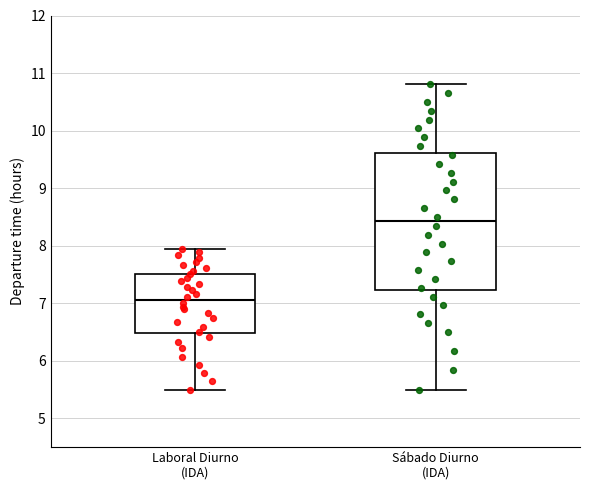

Comparing the boxes themselves (not the whiskers), which one is the tallest?

Sábado Diurno (IDA)